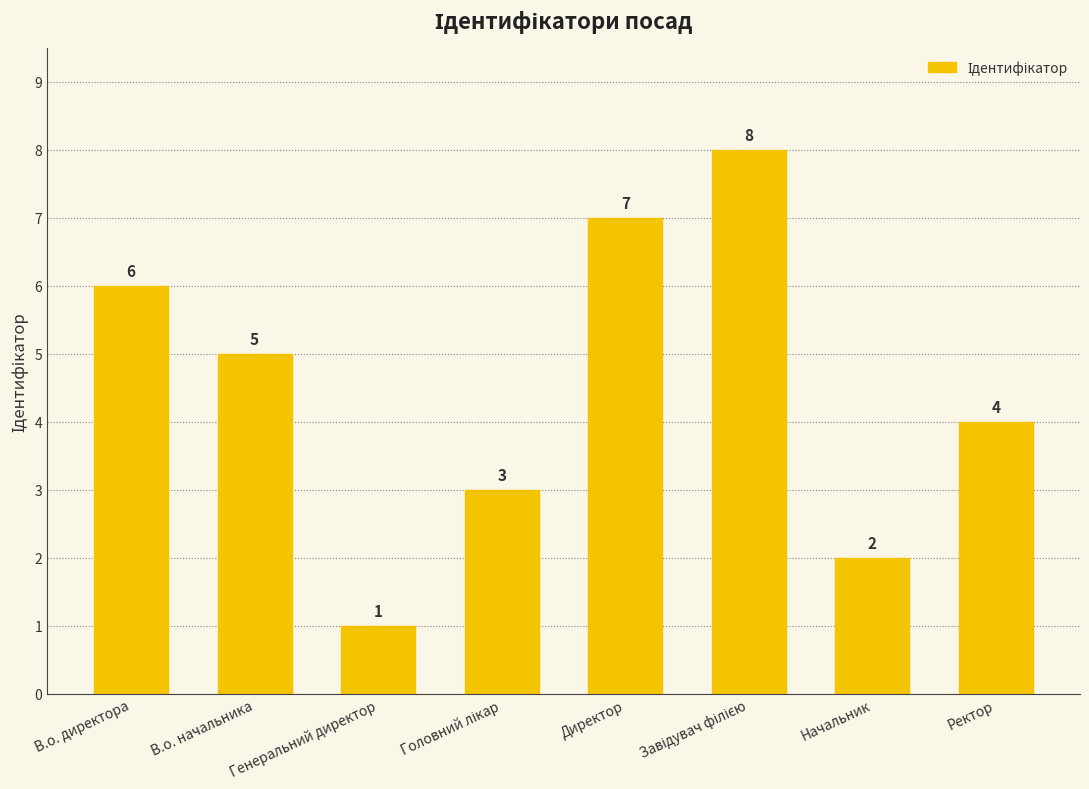

Are the bars grouped side by side (vs. stacked)?

No